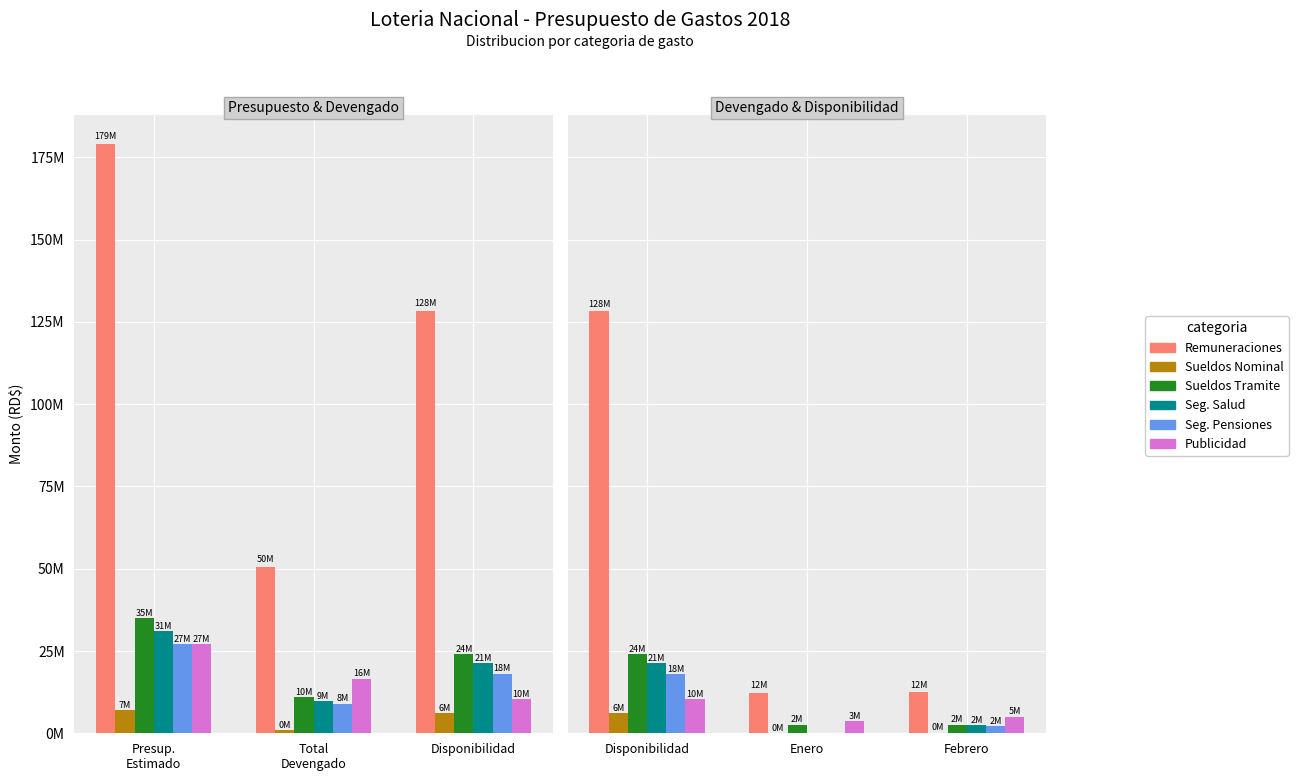

Rank the series by their maximum value, from lowest to highest.

Sueldos Nominal, Publicidad, Seg. Pensiones, Seg. Salud, Sueldos Tramite, Remuneraciones